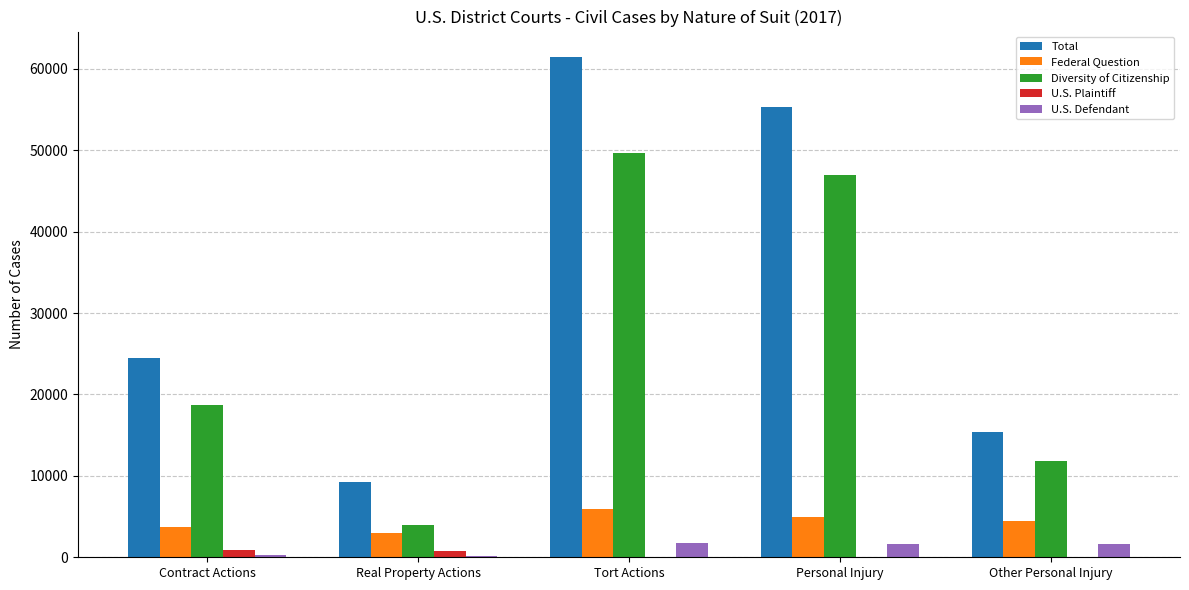

What is the sum of all Diversity of Citizenship values?

131082